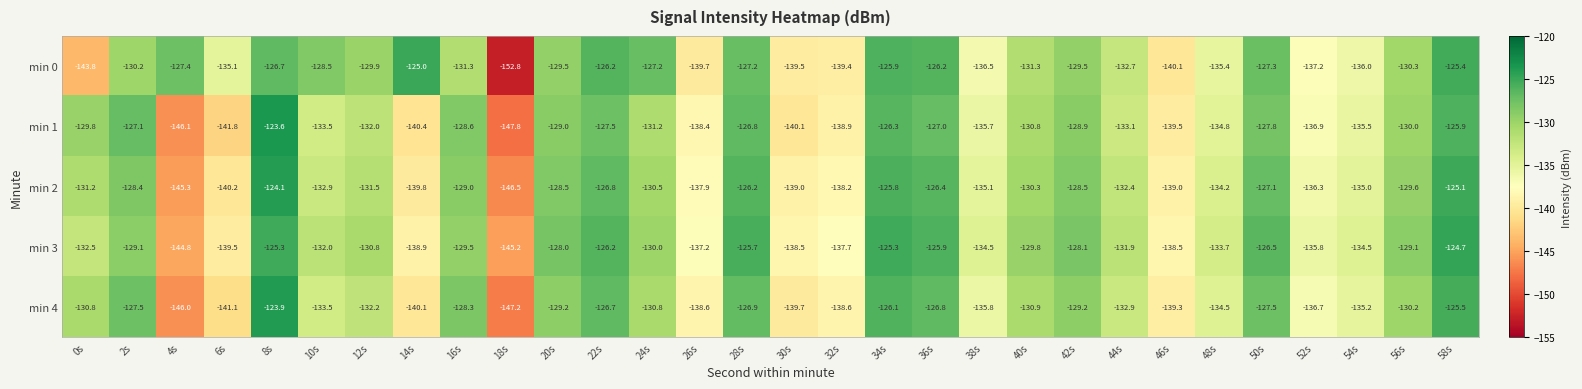

At which category is the sum across all series the highest?

8s